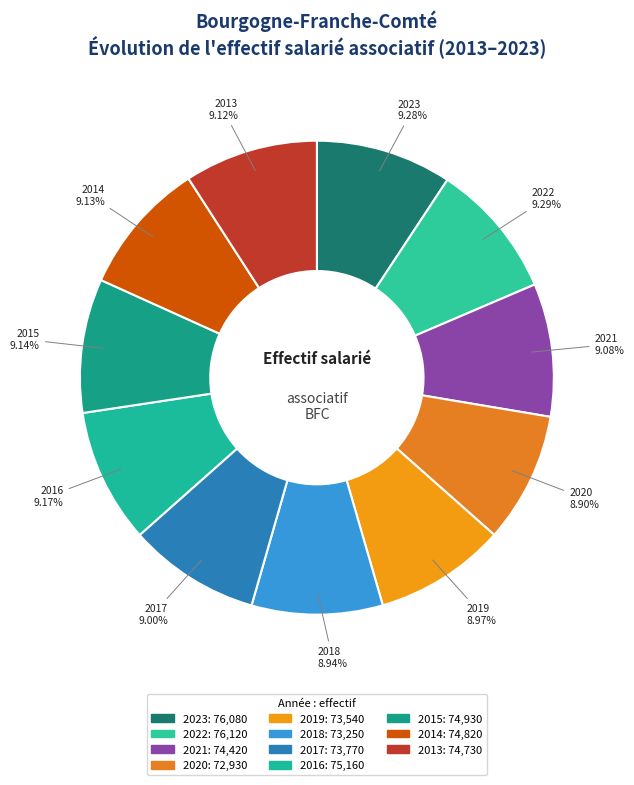

Is 2014 the majority of the pie?

No